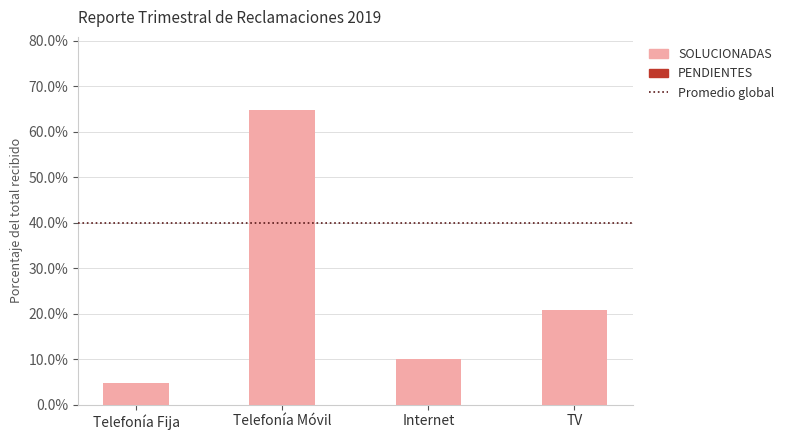

What is the label of the 2nd bar from the left?

Telefonía Móvil